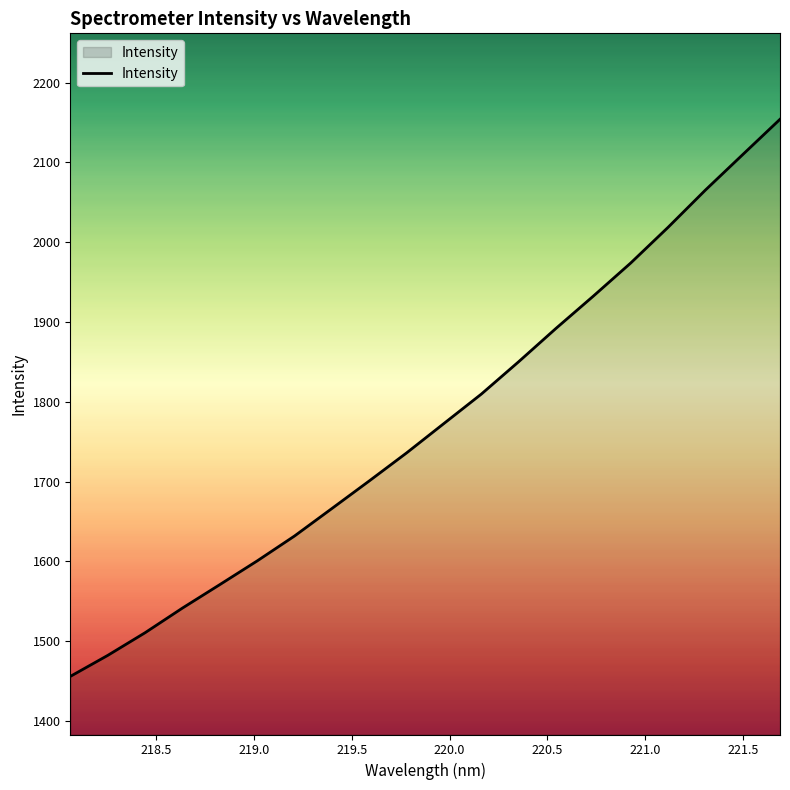

What is the smallest value displayed?

1455.9